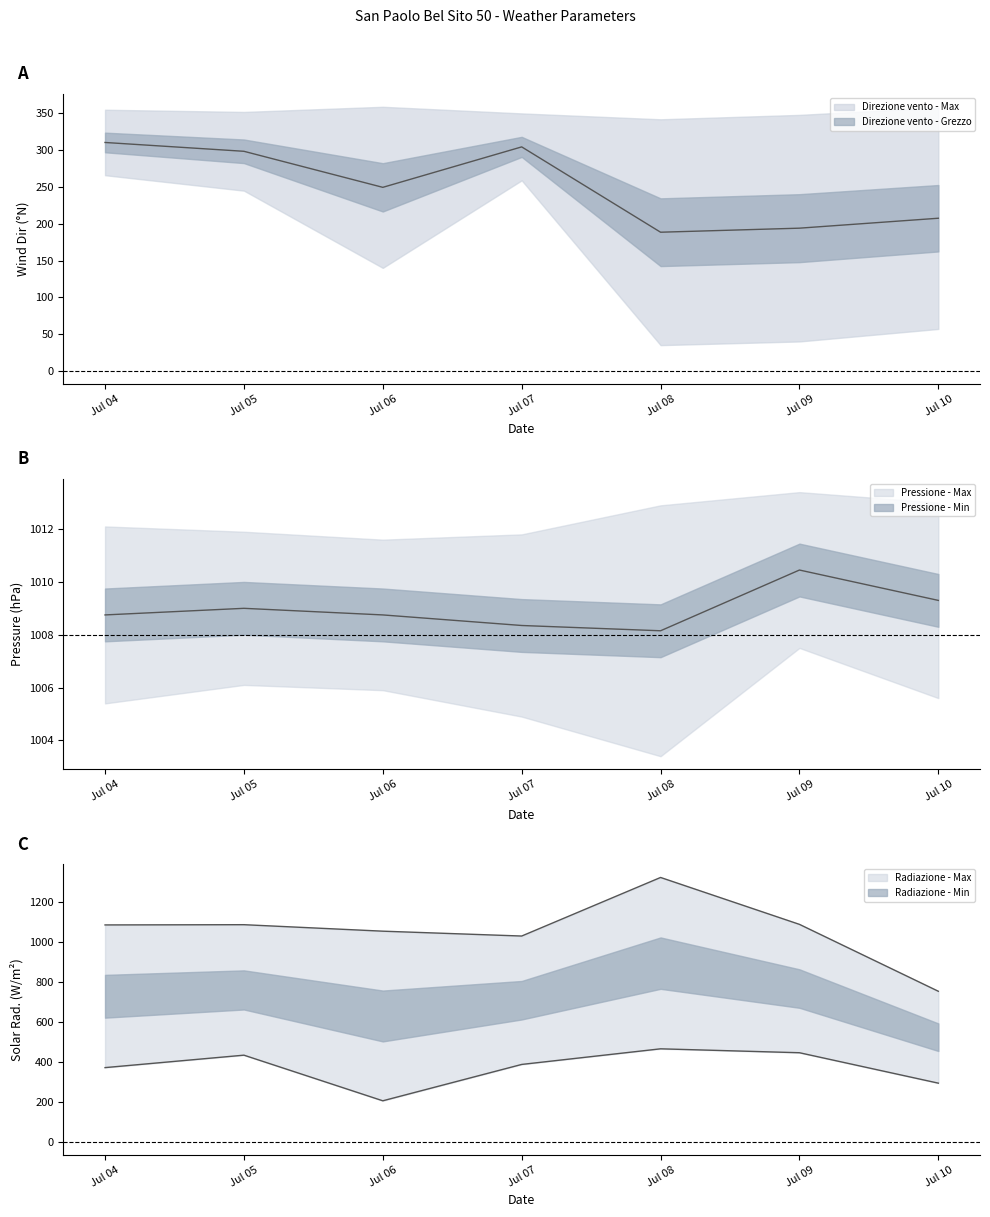

What is the value of the Direzione vento - Grezzo point at the 4th from the left?

304.5